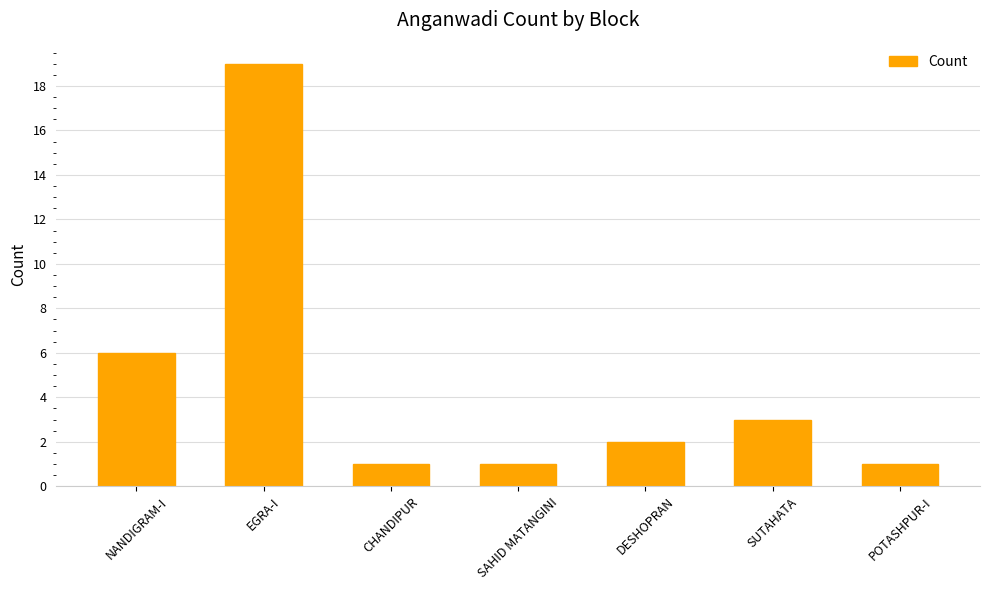

Reading left to right, list all the values displayed in this chart.

NANDIGRAM-I=6	EGRA-I=19	CHANDIPUR=1	SAHID MATANGINI=1	DESHOPRAN=2	SUTAHATA=3	POTASHPUR-I=1